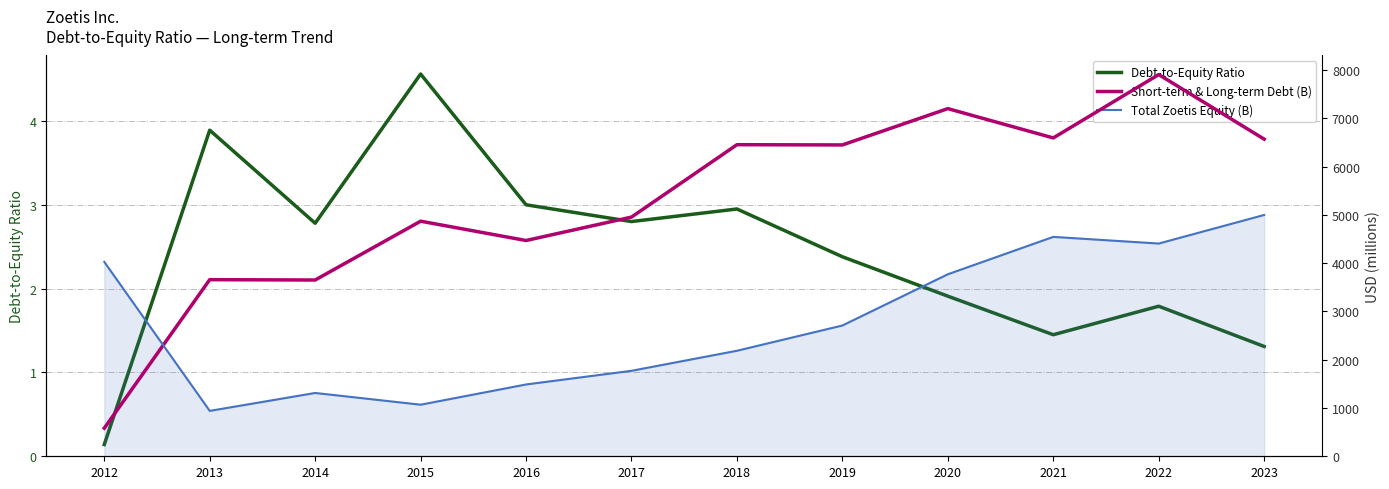

Rank the categories by Debt-to-Equity Ratio value from highest to lowest.

2015, 2013, 2016, 2018, 2017, 2014, 2019, 2020, 2022, 2021, 2023, 2012